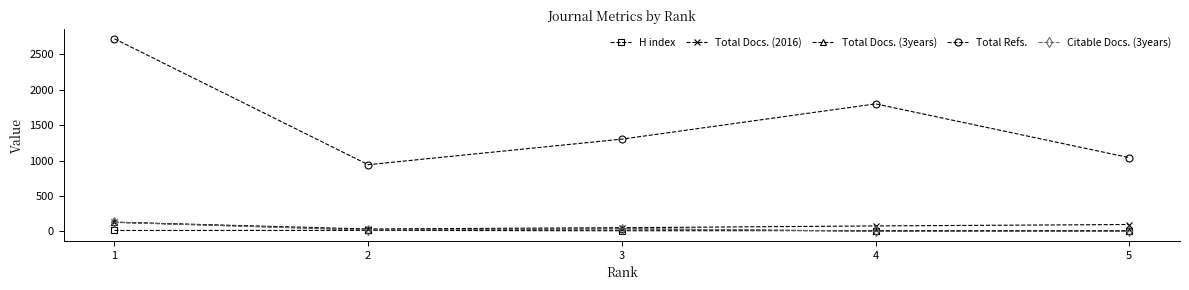

Where is the first local maximum for Total Refs.?

4